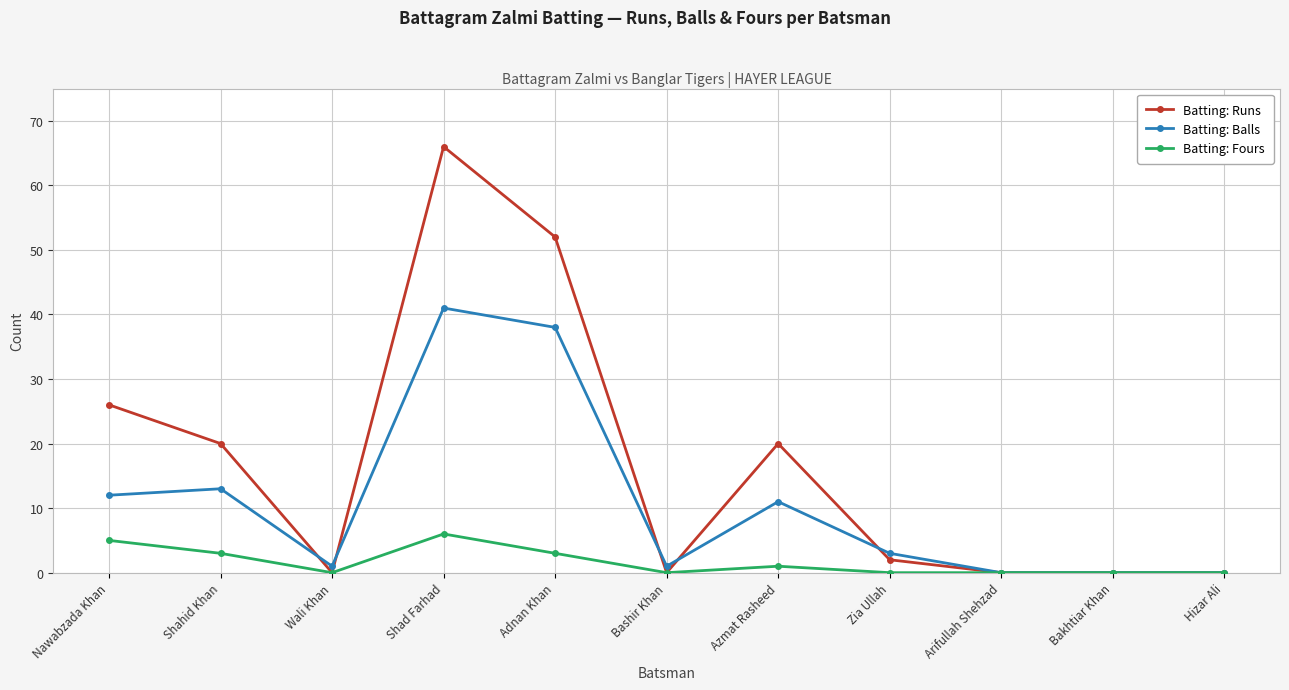

Rank the series by their maximum value, from highest to lowest.

Batting: Runs, Batting: Balls, Batting: Fours